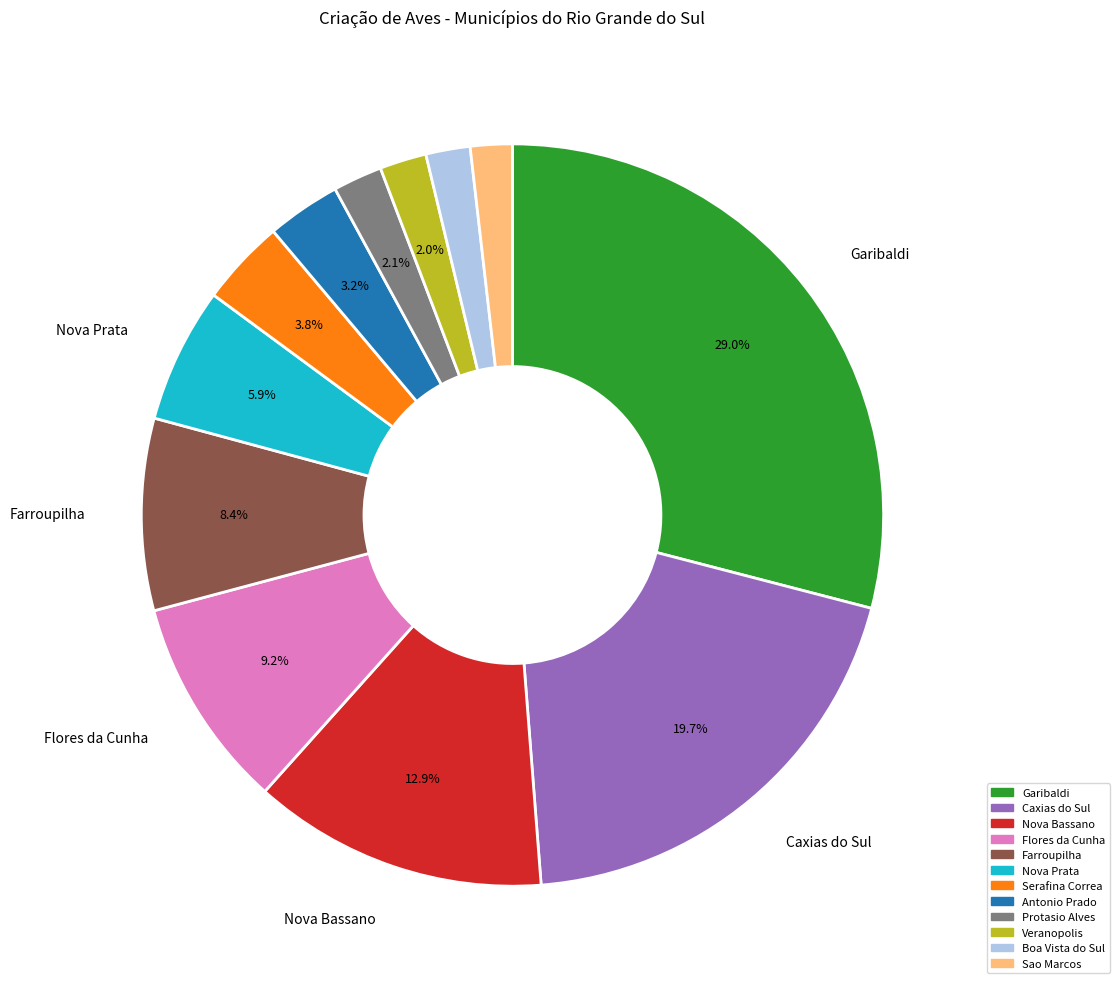

Is there a majority slice in this chart?

No